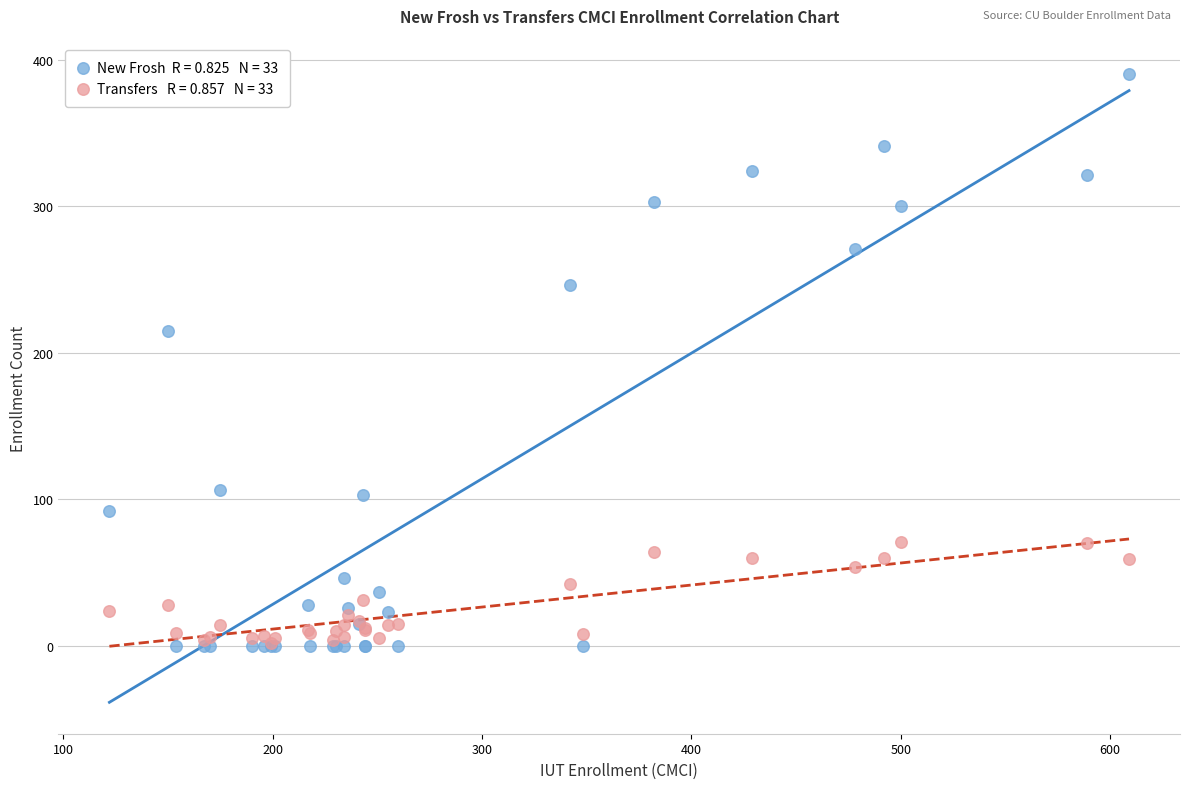

Across all series, what Y value is closest to 195?

215